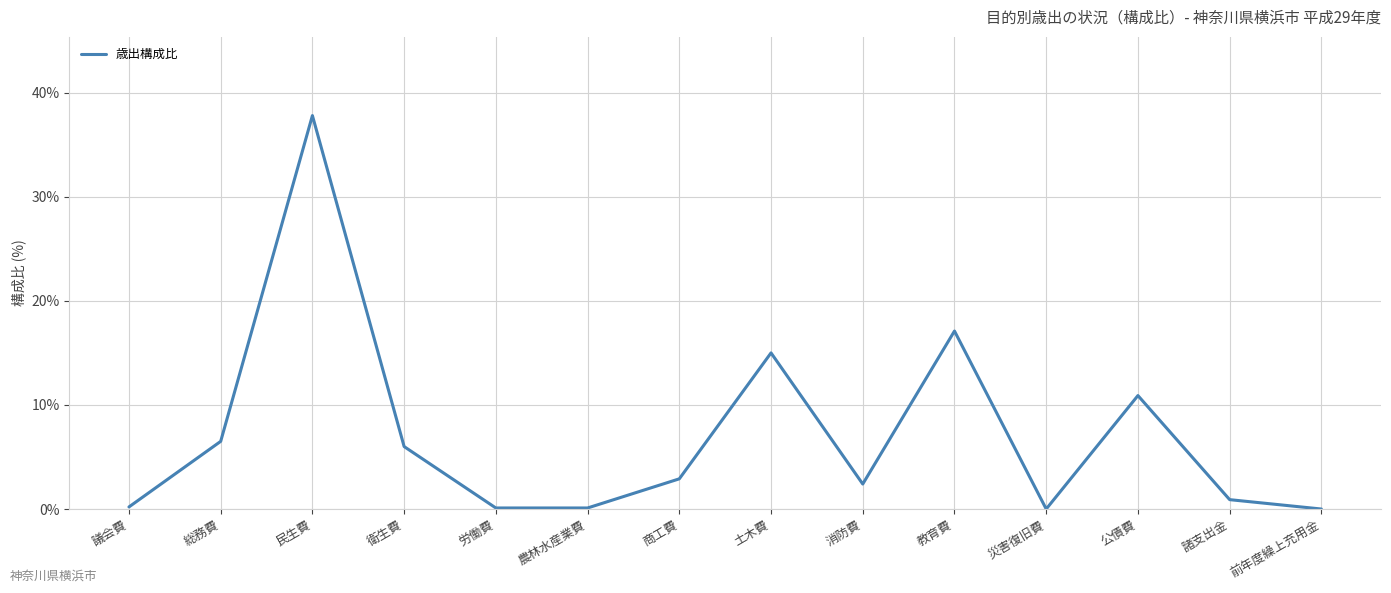

Which has a higher value, 諸支出金 or 衛生費?

衛生費